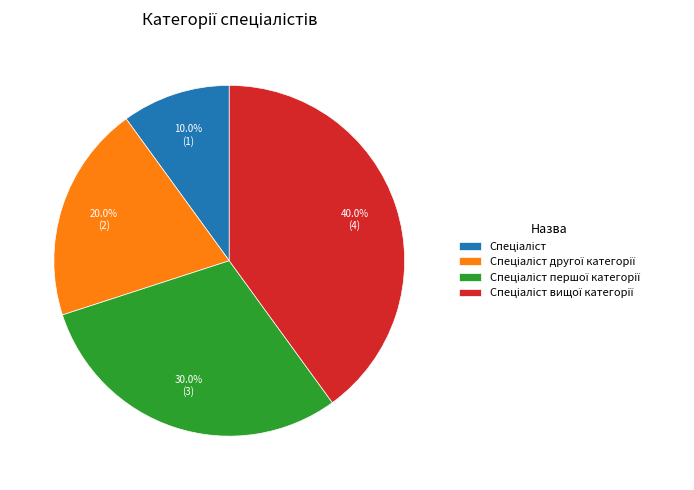

Is there any slice that represents more than half of the pie?

No